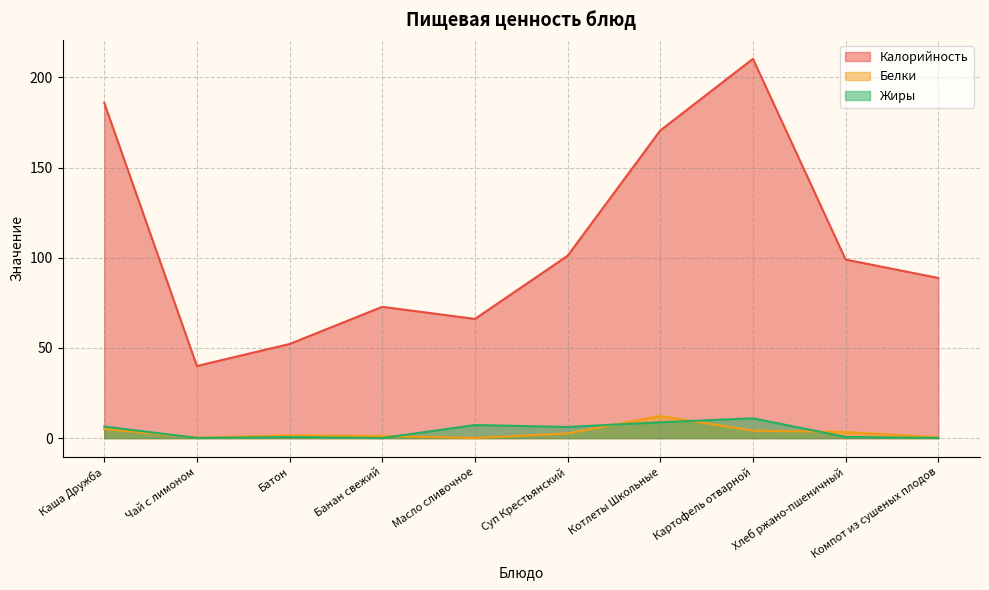

How many intersections are there between Белки and Жиры?

5